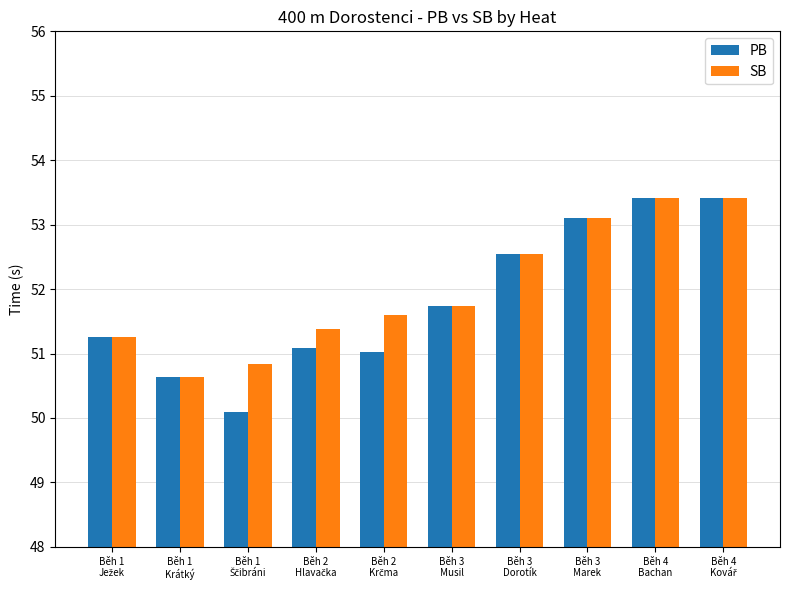

What is the sum of all SB values?

519.9